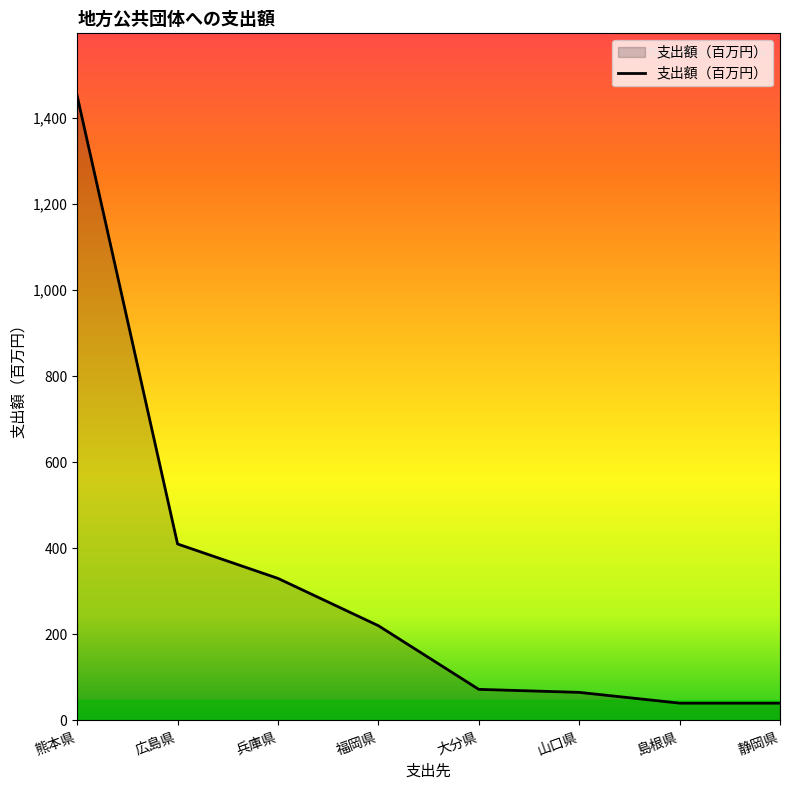

Reading left to right, extract all data points from this chart.

1452	410	330	220	72	65	40	40